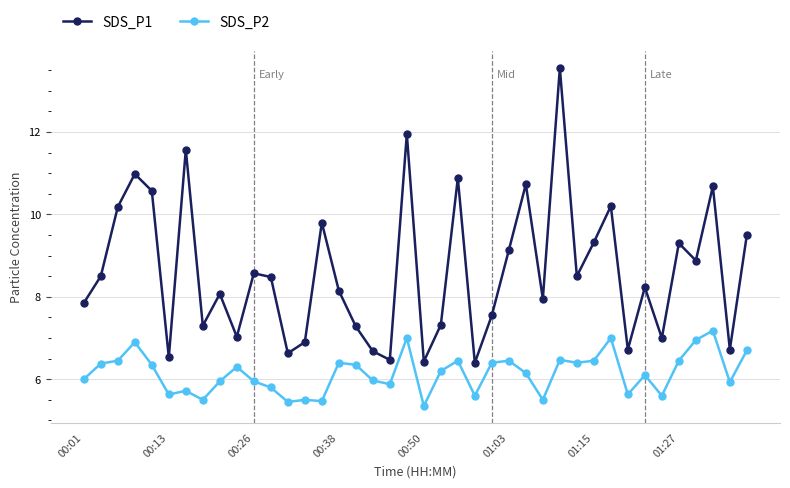

True or false: SDS_P1 has more than 0 interior local peaks.

True